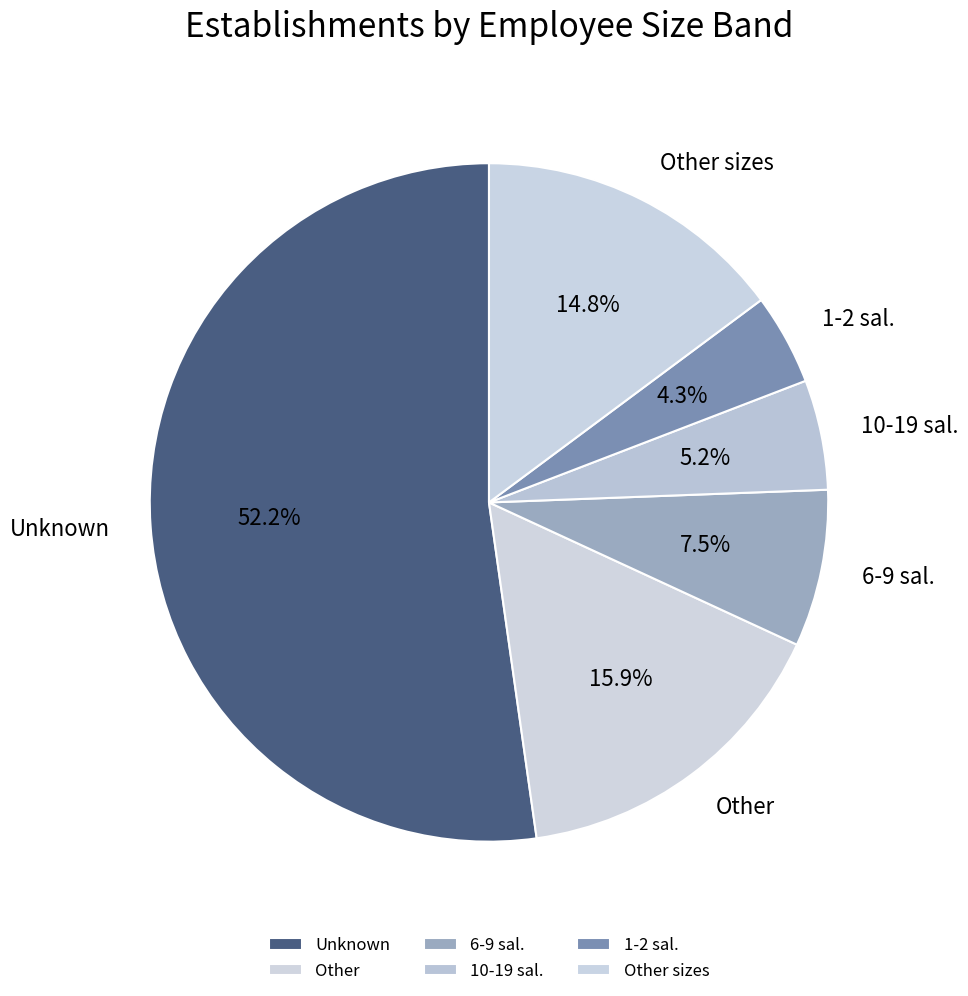

Do 6-9 sal. and Unknown together represent more than half of the pie?

Yes